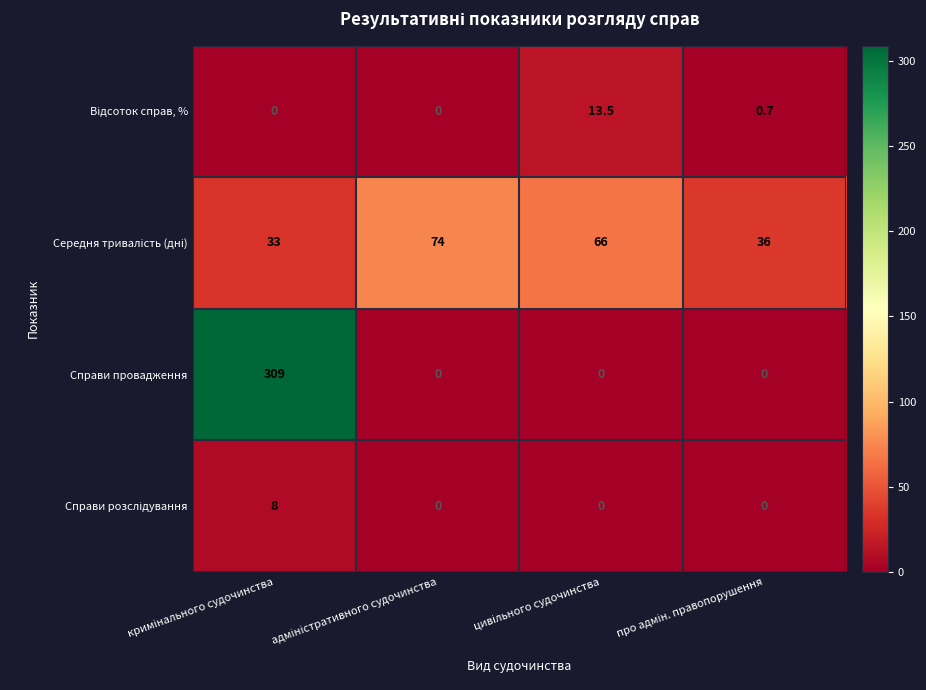

Which series has the largest total across all categories?

Справи провадження